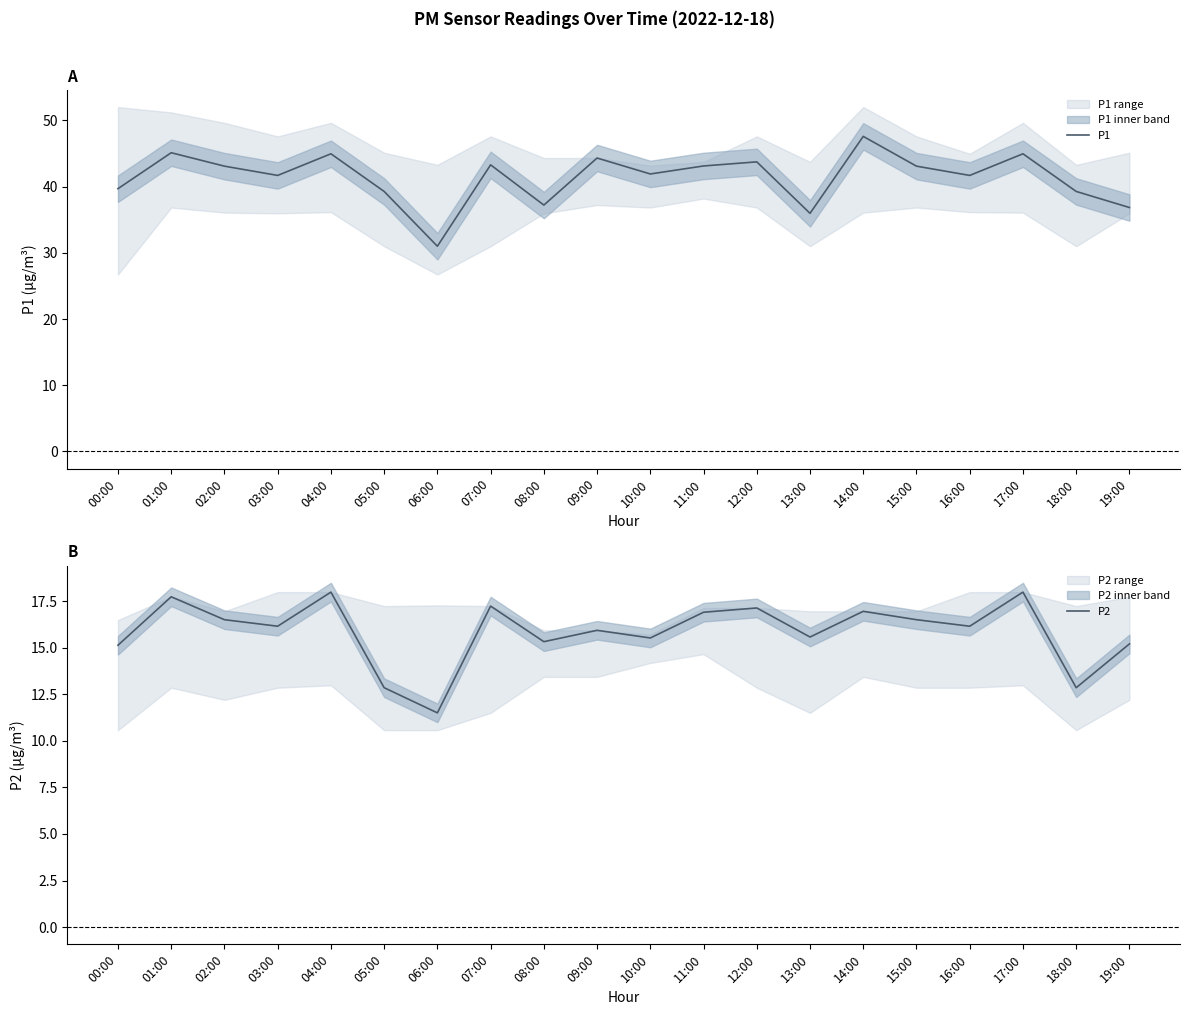

What is the greatest value displayed?

47.6